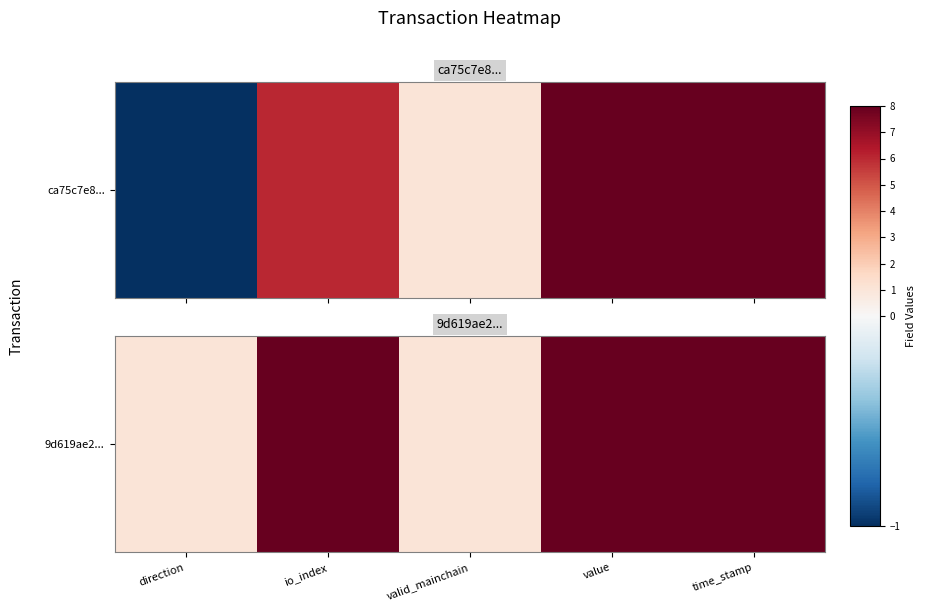

What is the difference between the second highest and minimum values?

12.5